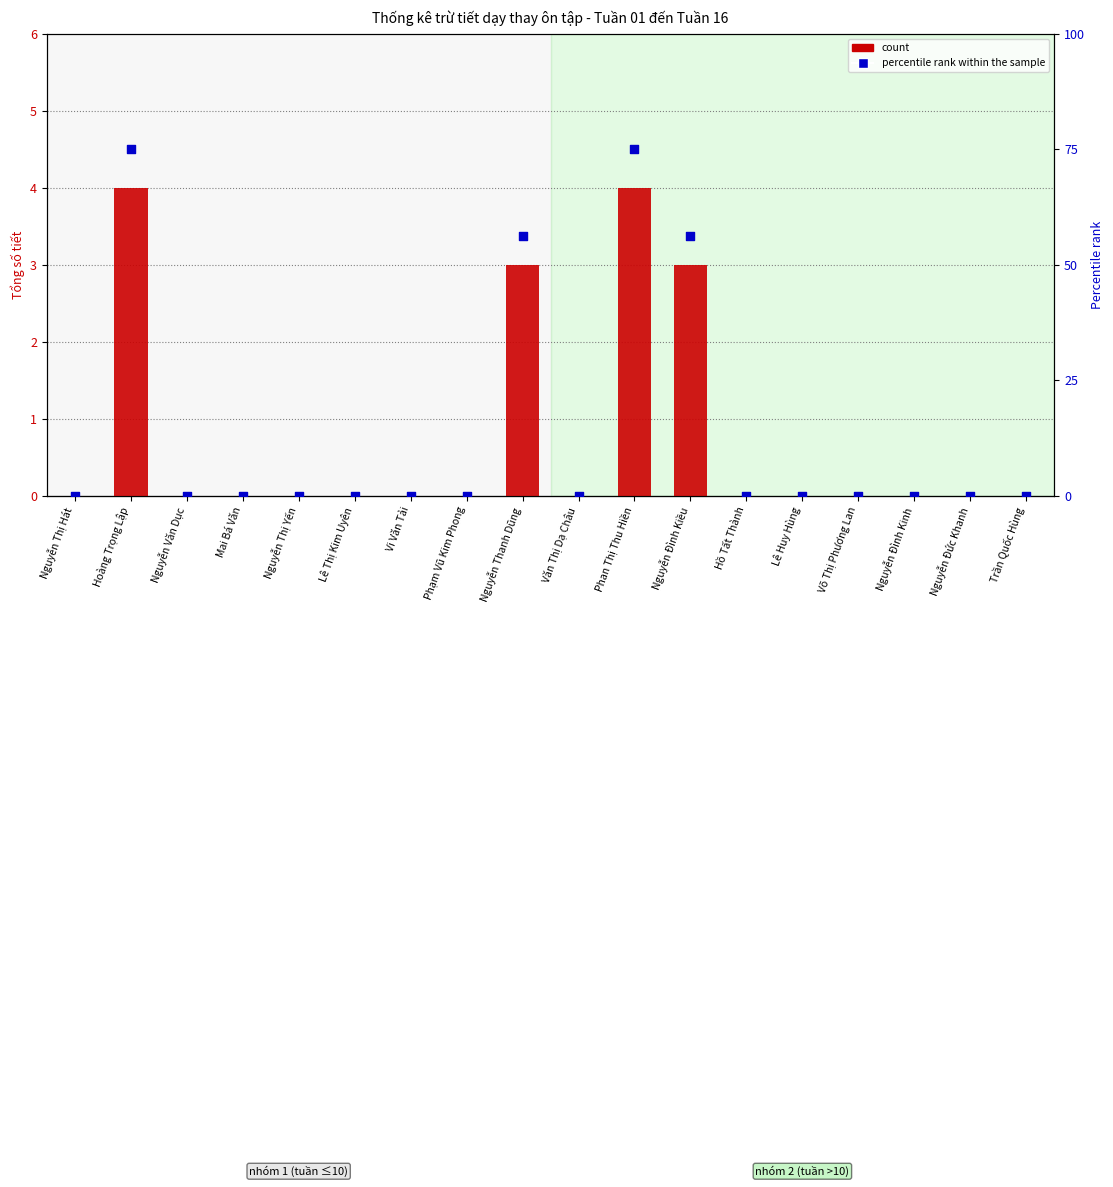

Which series contains the highest Y value?

percentile rank within the sample